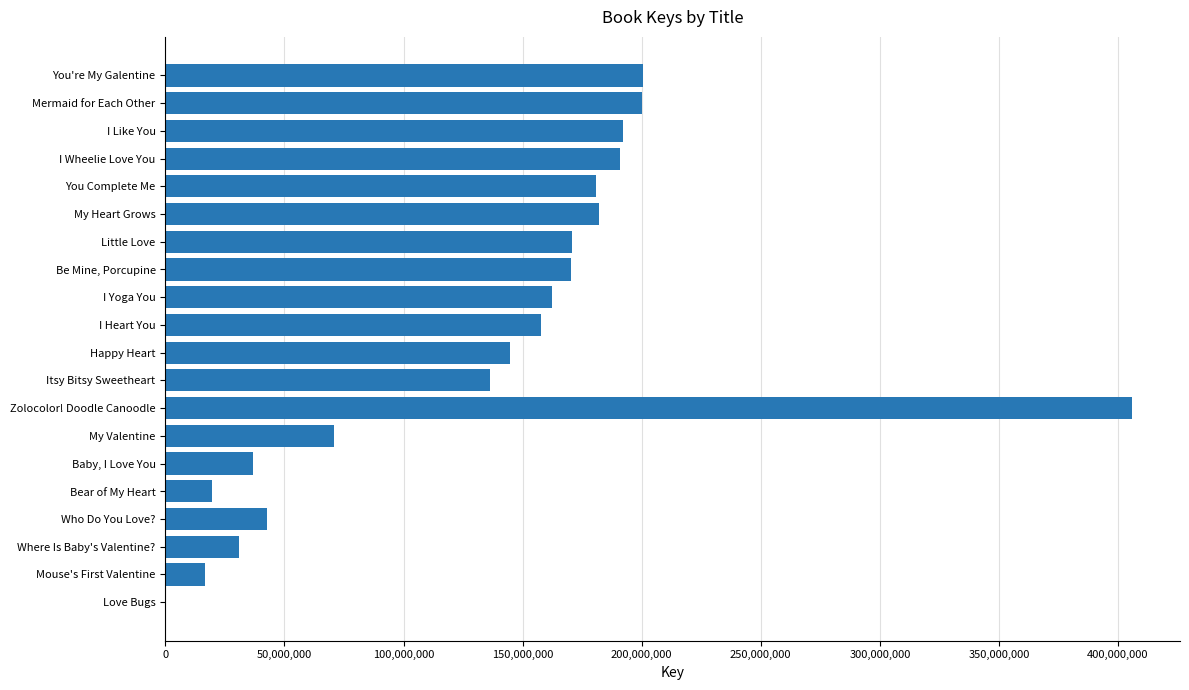

The chart shows a value of 212786937 at Happy Heart. True or false?

False